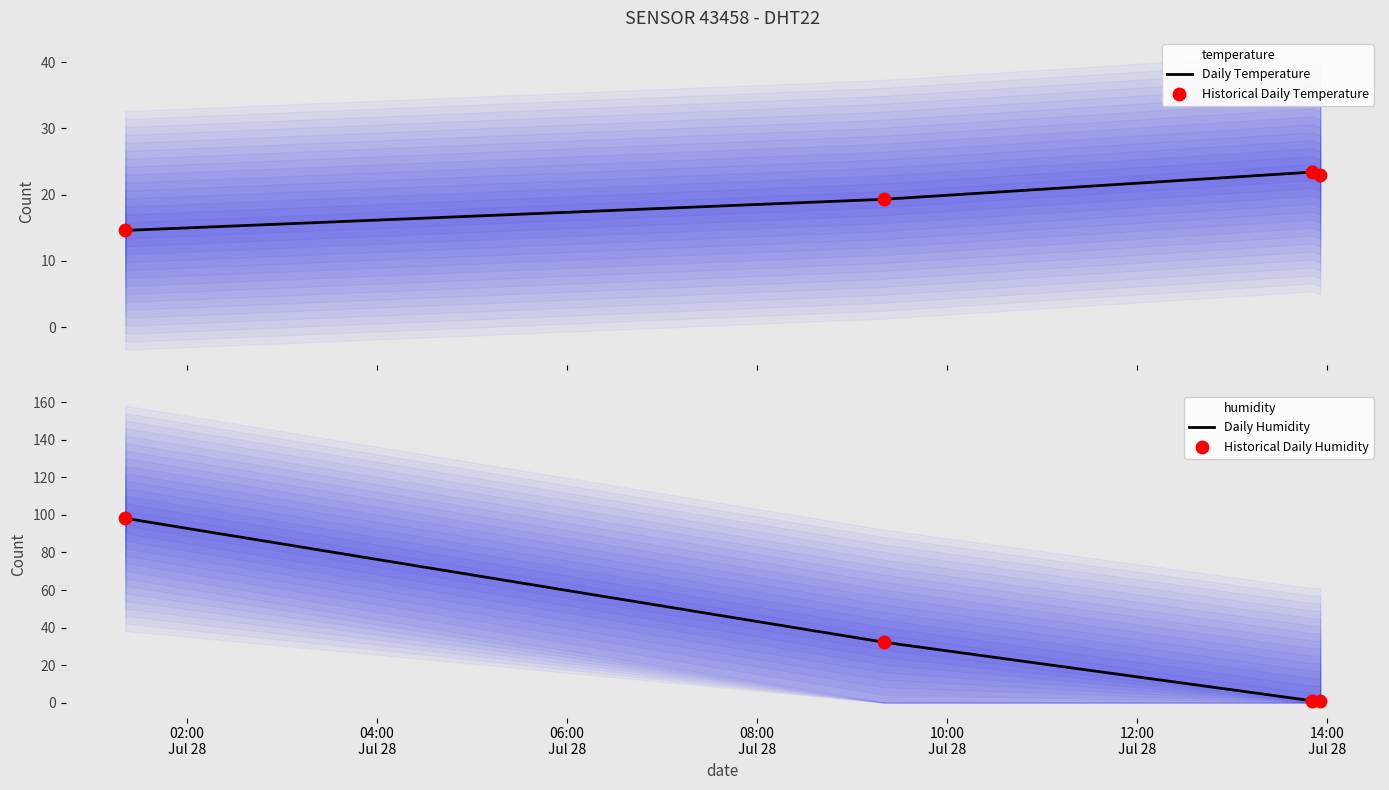

What are all the series names shown in the legend?

Daily Temperature, Historical Daily Temperature, Daily Humidity, Historical Daily Humidity